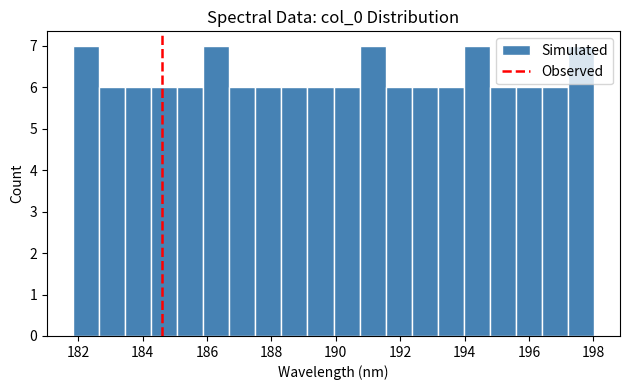

Reading left to right, transcribe this chart: for each bar, give the range it covers on the x-axis and its height. Neither the bar edges nor the heights are printed on the chart, so give them approximately, as read against the axes.

181.8 to 182.6: 7
182.6 to 183.4: 6
183.4 to 184.2: 6
184.2 to 185.0: 6
185.0 to 185.8: 6
185.8 to 186.6: 7
186.6 to 187.6: 6
187.6 to 188.4: 6
188.4 to 189.2: 6
189.2 to 190.0: 6
190.0 to 190.8: 6
190.8 to 191.6: 7
191.6 to 192.4: 6
192.4 to 193.2: 6
193.2 to 194.0: 6
194.0 to 194.8: 7
194.8 to 195.6: 6
195.6 to 196.4: 6
196.4 to 197.2: 6
197.2 to 198.0: 7